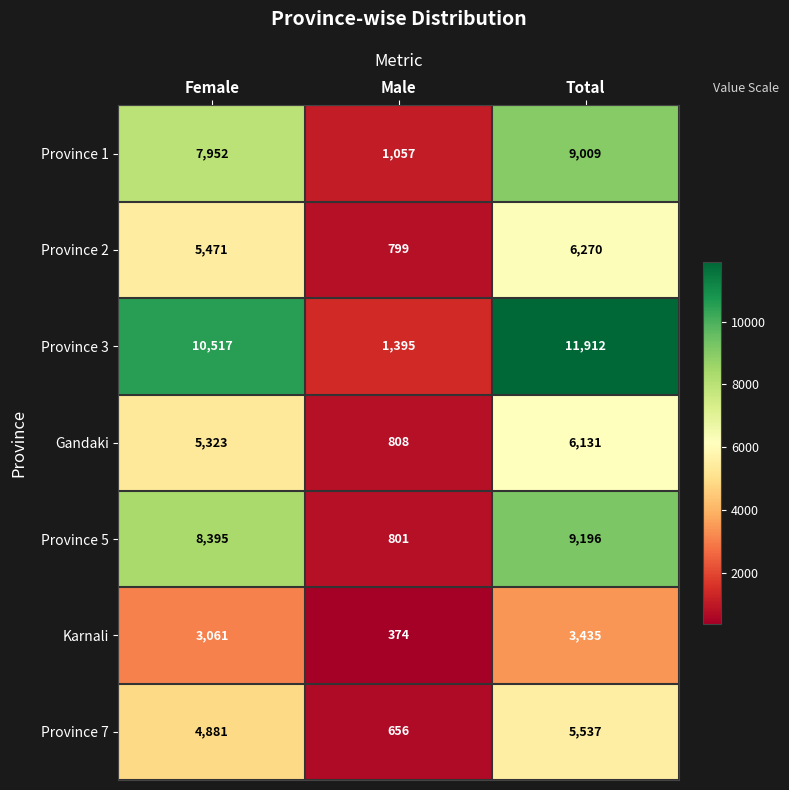

Which series changed the most between Male and Total?

Province 3